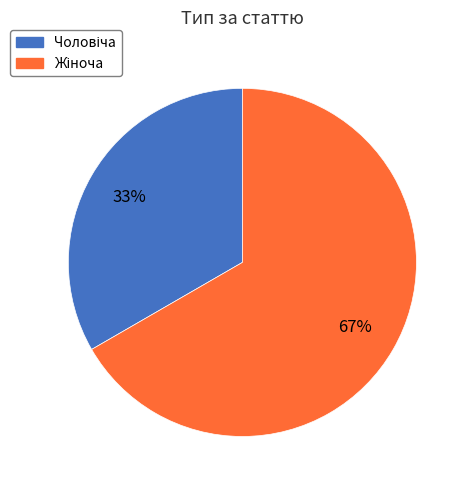

To the nearest percent, what is the average slice percentage?

50%